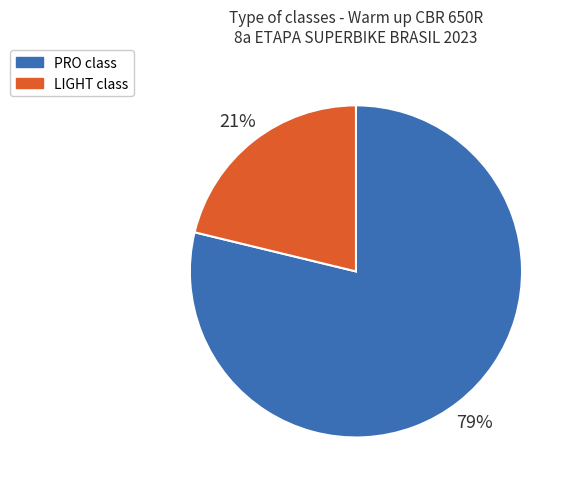

Does any single category account for the majority?

Yes